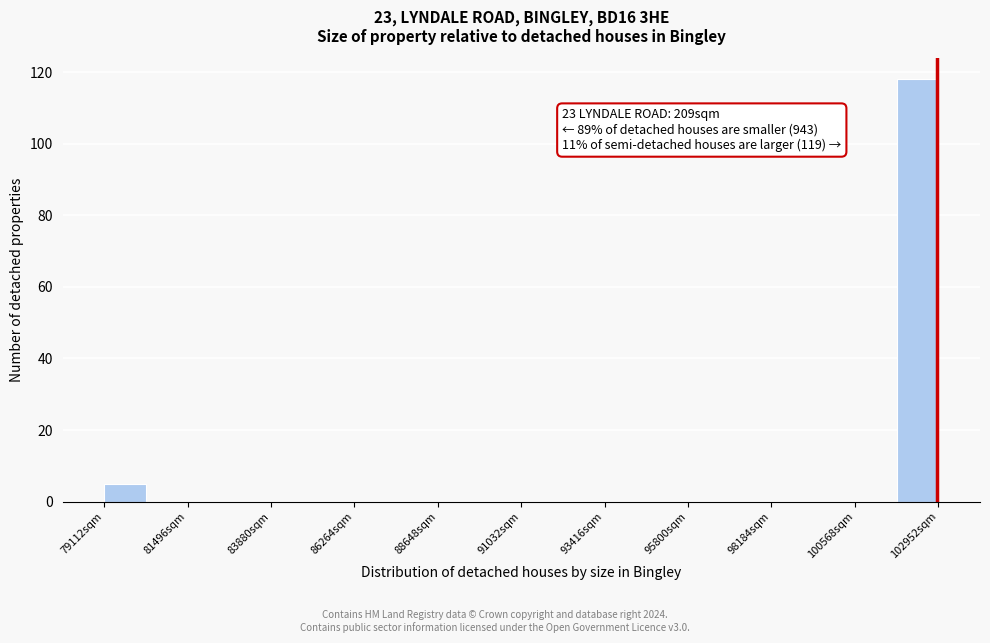

Read against the x-axis, roughly where is the centre of the tallest bar?

102500